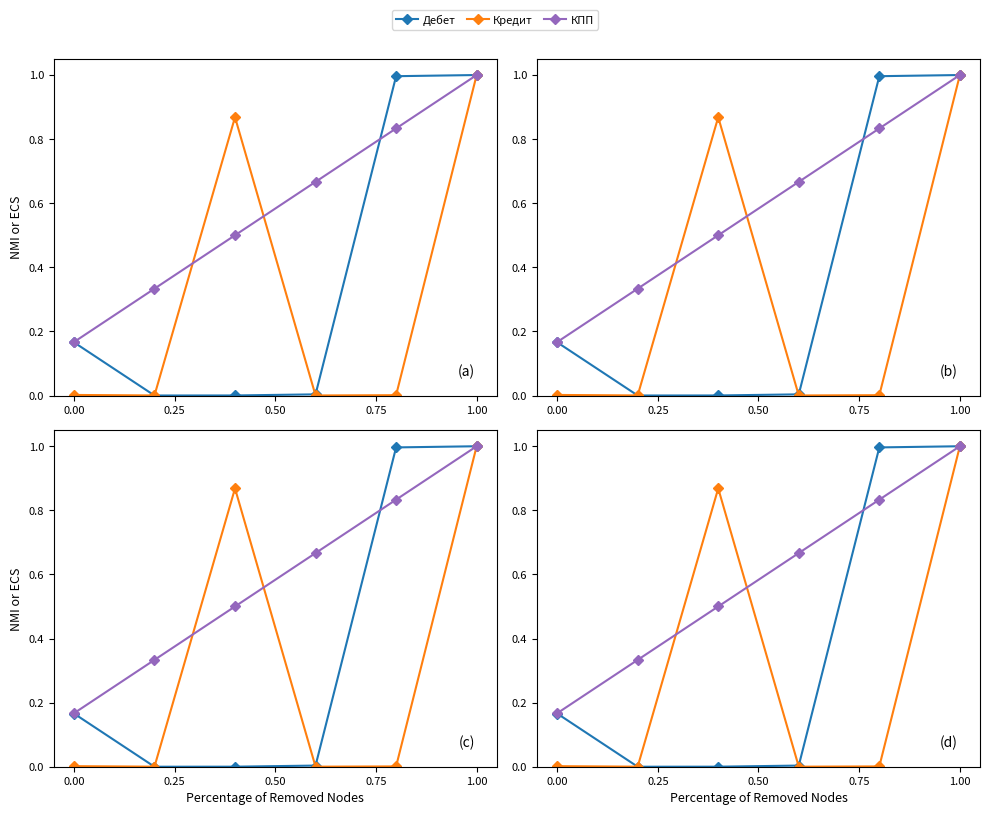

At how many categories does at least one series exceed 0?

6